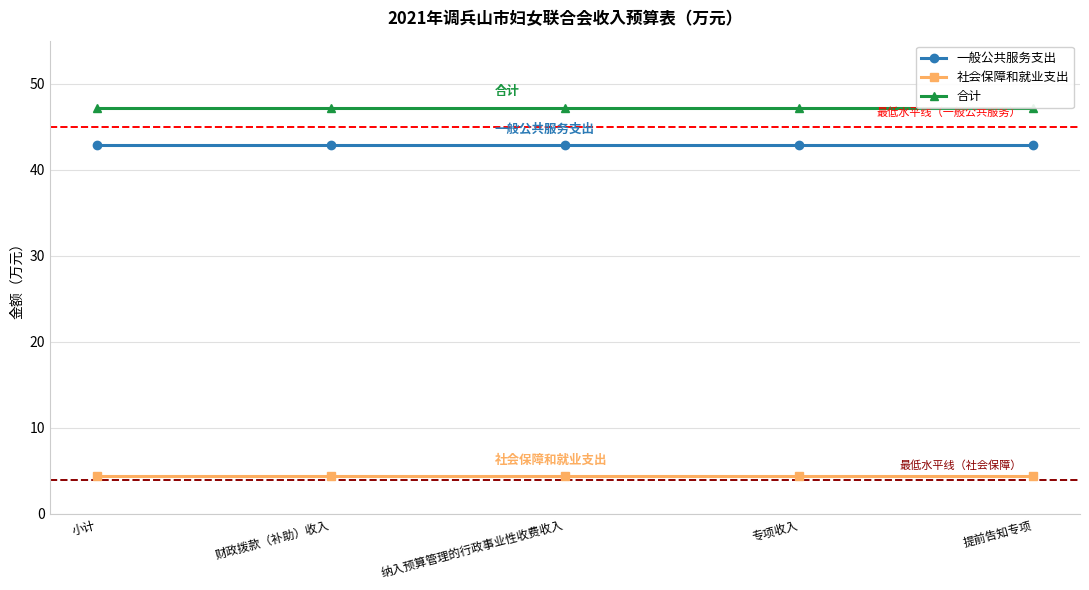

What is the label of the 3rd point from the left?

纳入预算管理的行政事业性收费收入